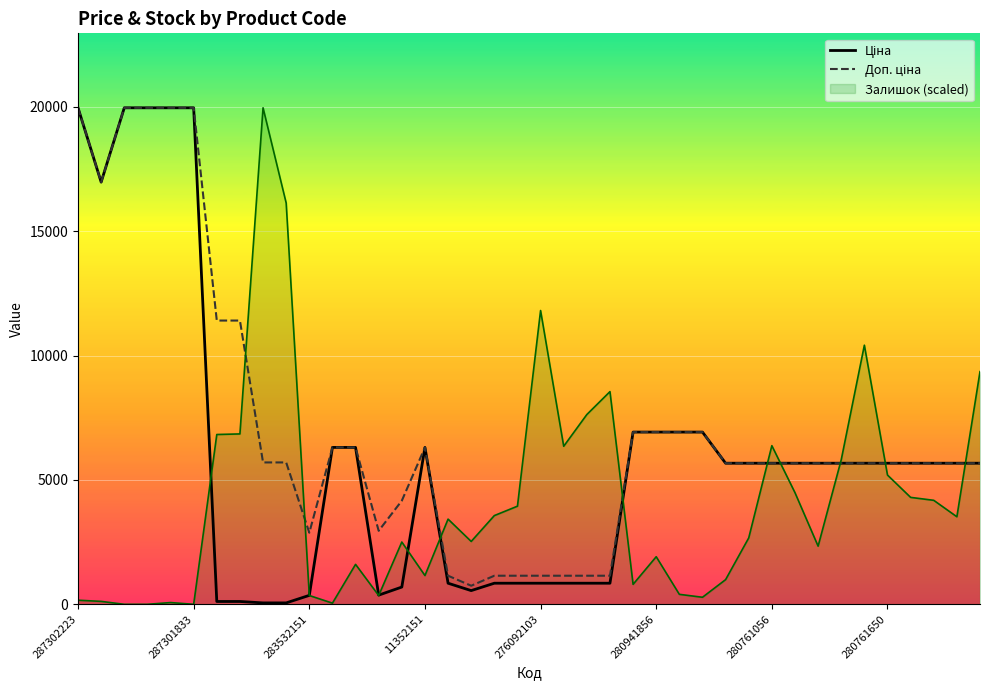

True or false: Ціна has a value of 6308.8 at 12.

True